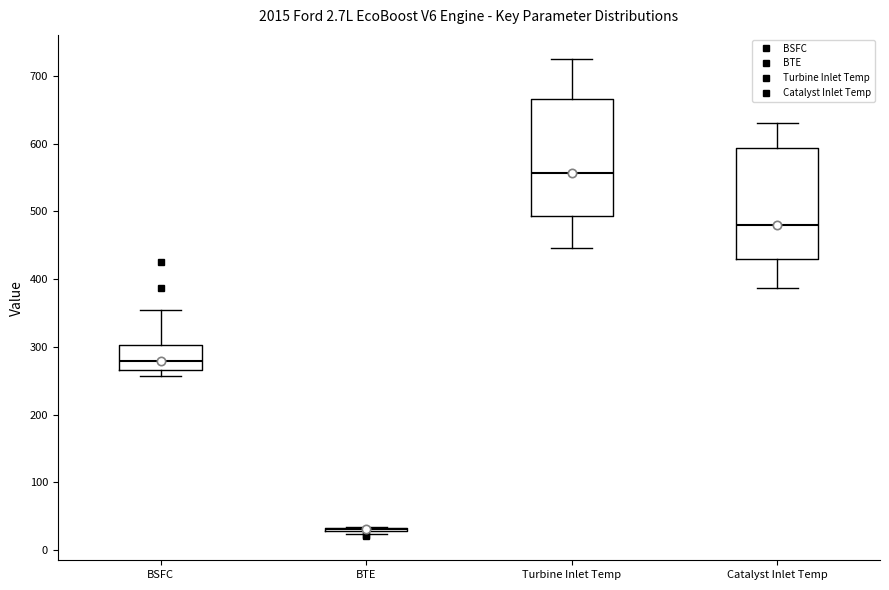

Where does the median line of the box for BSFC sit on the y-axis? The values are not printed on the chart, so give them approximately, as read against the axis.

280